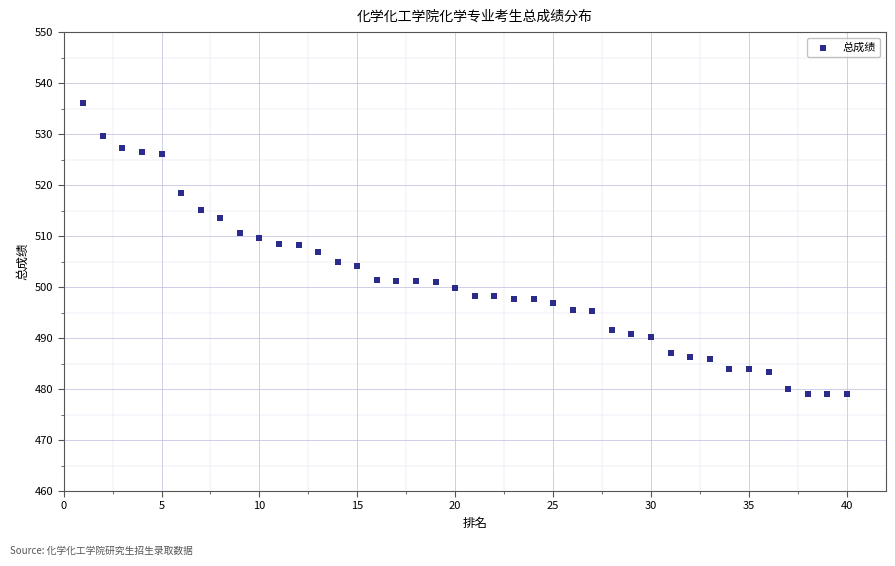

What is the range of X values (max minus min)?

39.0